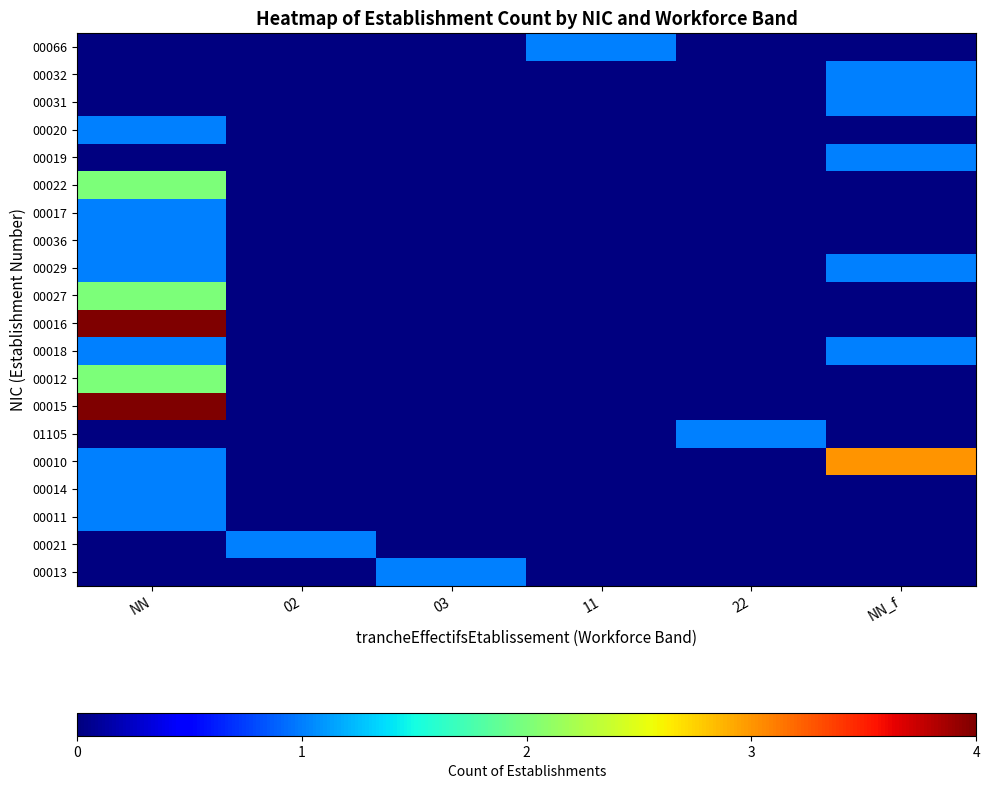

At which category does the chart reach its minimum across all series?

03